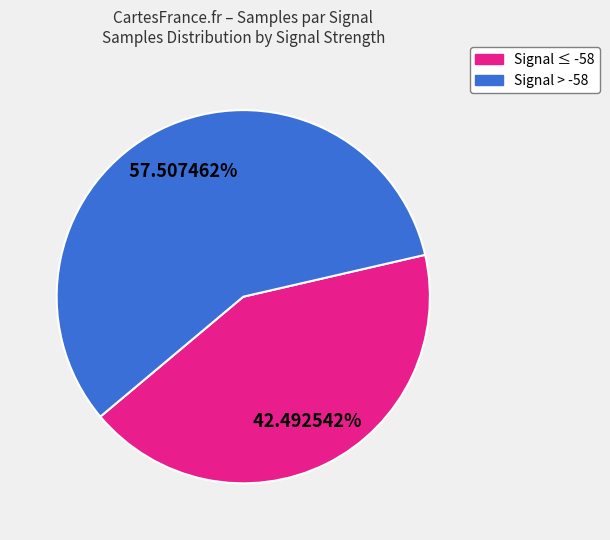

Is there any slice that represents more than half of the pie?

Yes